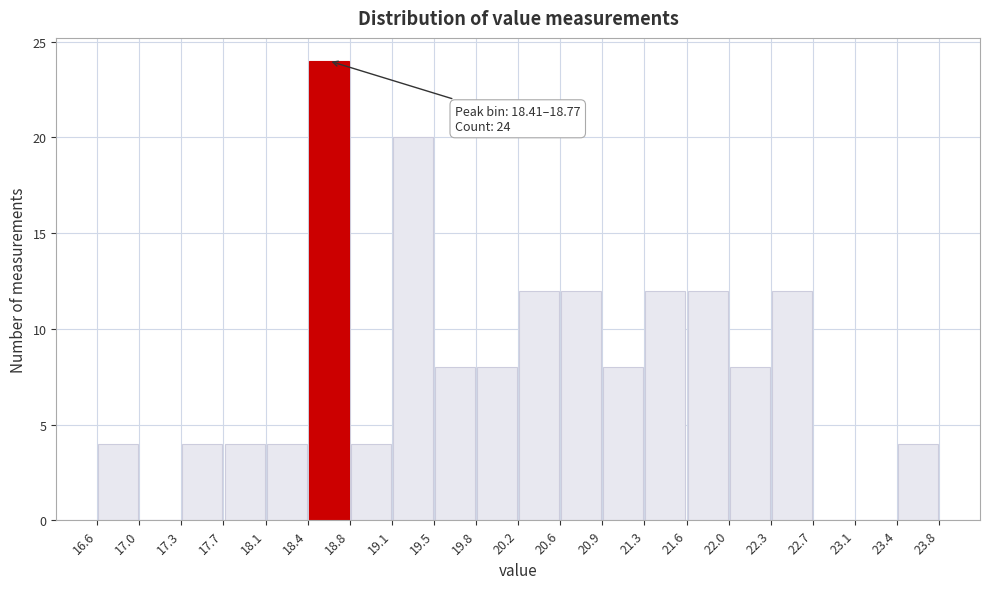

Over which range of the x-axis is the bar tallest?

18.4 to 18.8